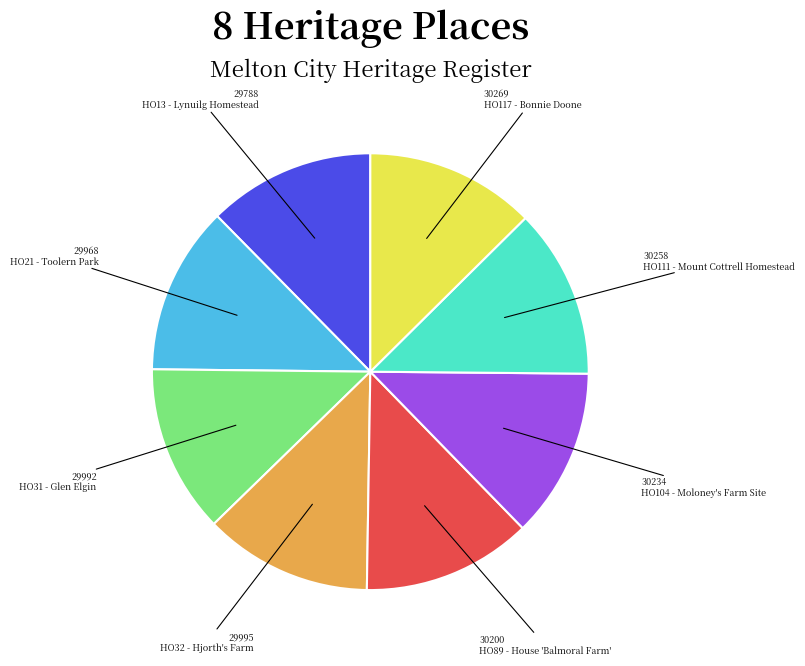

Is it true that HO111 - Mount Cottrell Homestead is 13% of the pie?

True